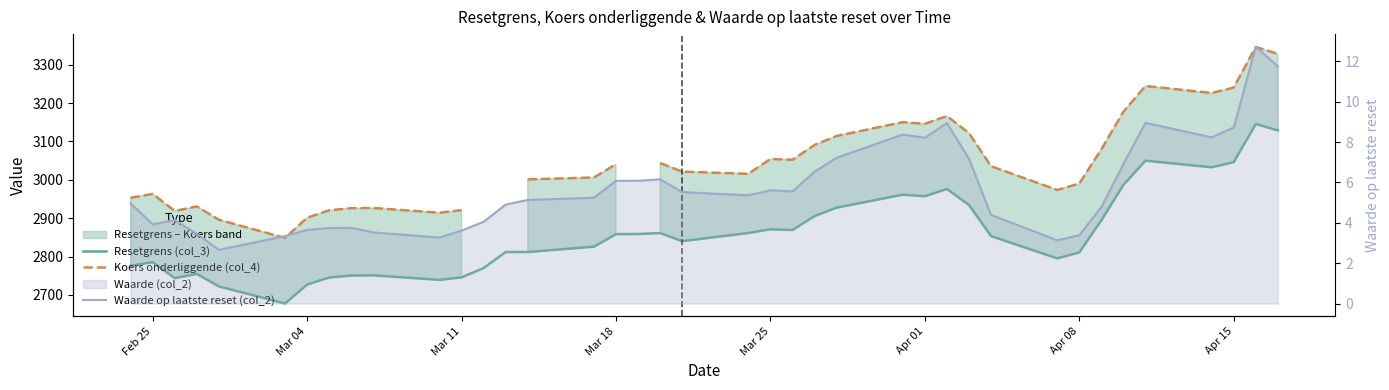

How many lines are shown in the chart?

3